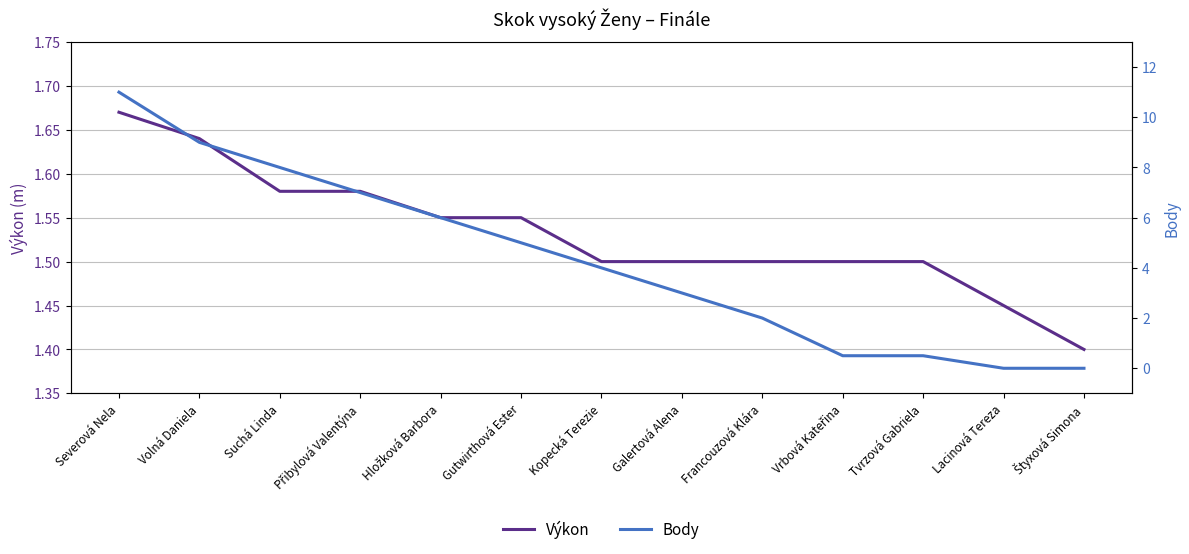

At how many categories does at least one series exceed 7?

3